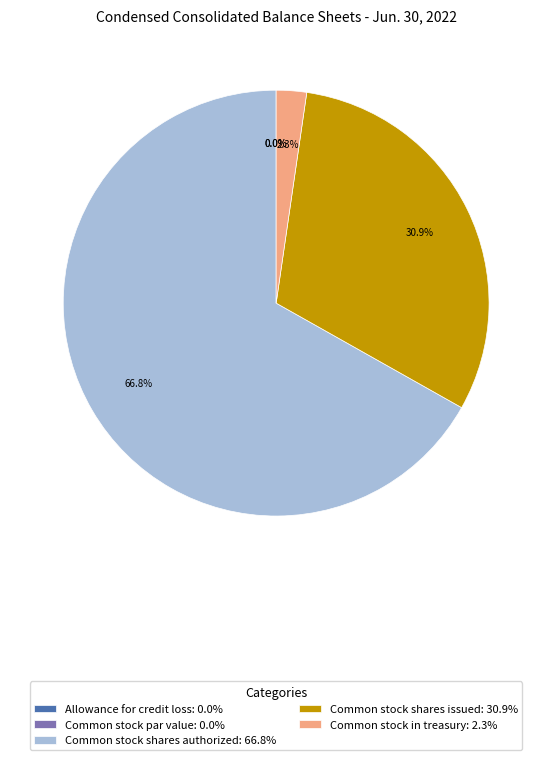

How many slices are in this pie chart?

5